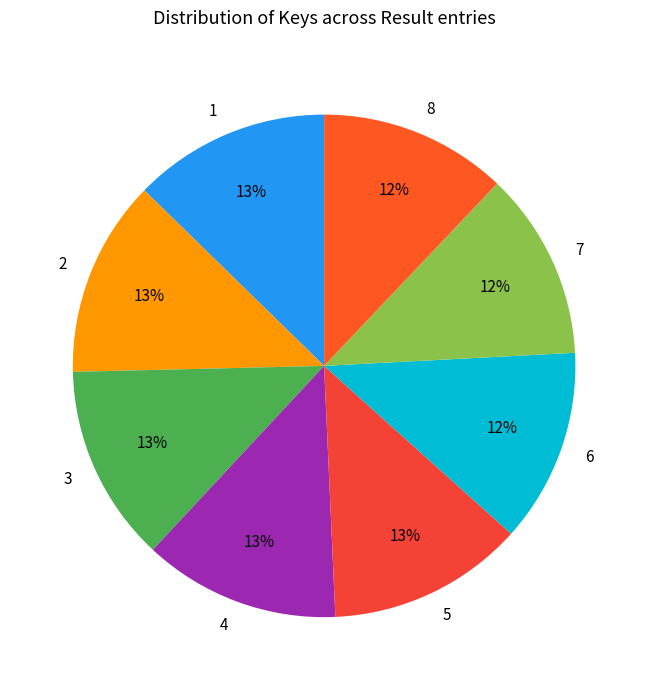

Is 2 the majority of the pie?

No